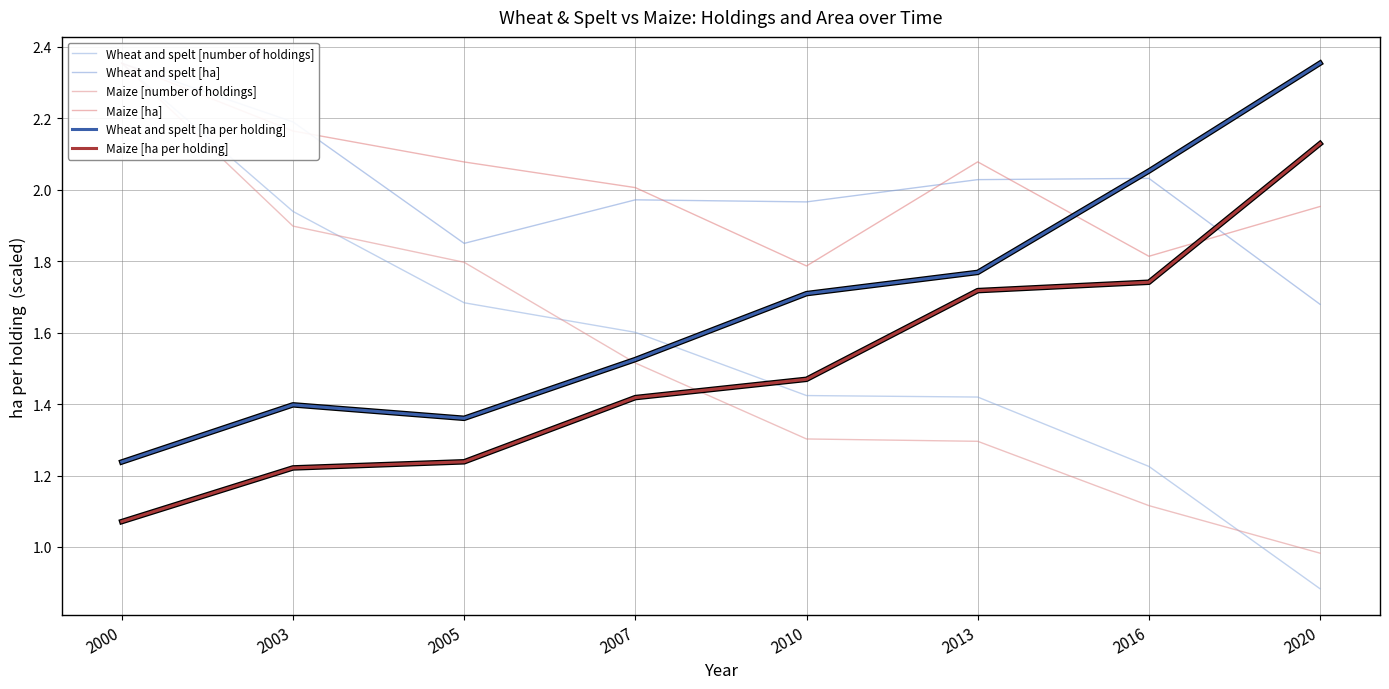

What is the spread (max minus min) of values at 2013?

0.8